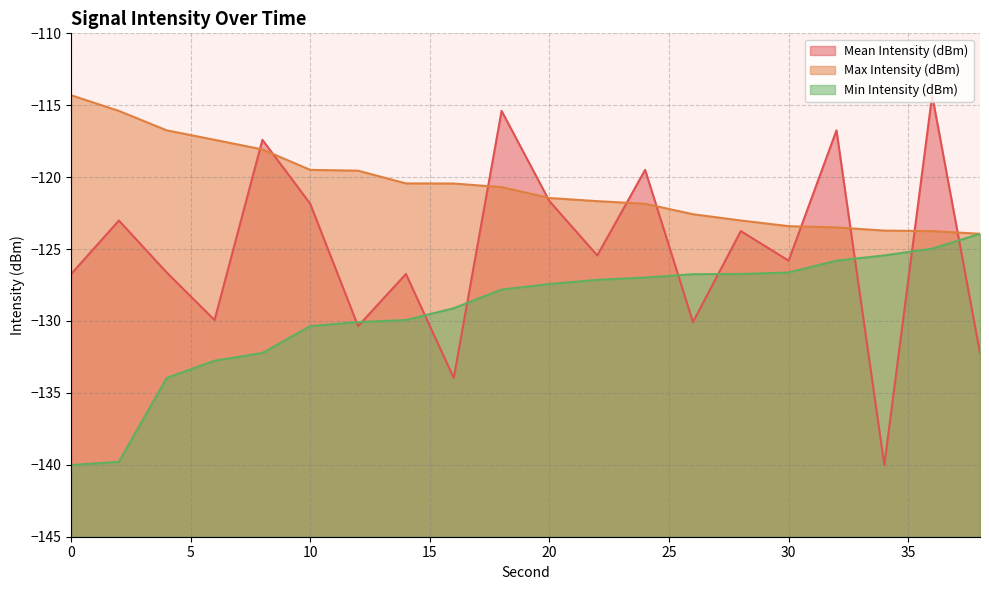

What is the spread (max minus min) of values at 34?

16.3